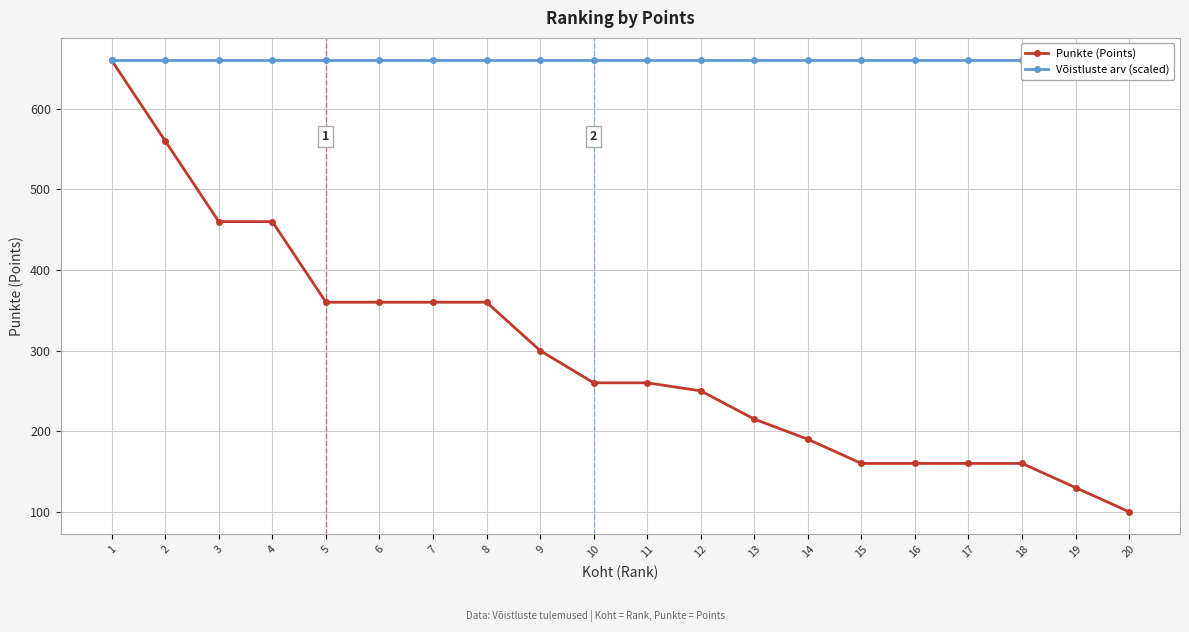

Which series has the widest spread of values?

Punkte (Points)